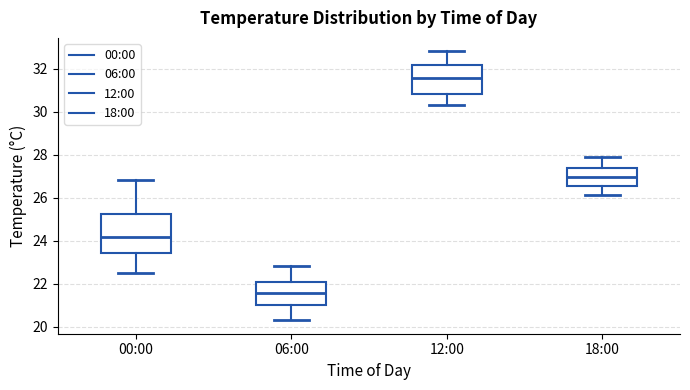

Reading left to right, read every box against the y-axis: the position of its median line, the range the box covers, and the ends of its whiskers. The values are not printed on the chart, so give them approximately, as read against the axis.

00:00: median 24.2, box 23.4 to 25.2, whiskers 22.6 to 26.8
06:00: median 21.6, box 21.0 to 22.0, whiskers 20.4 to 22.8
12:00: median 31.6, box 30.8 to 32.2, whiskers 30.4 to 32.8
18:00: median 27.0, box 26.6 to 27.4, whiskers 26.2 to 28.0